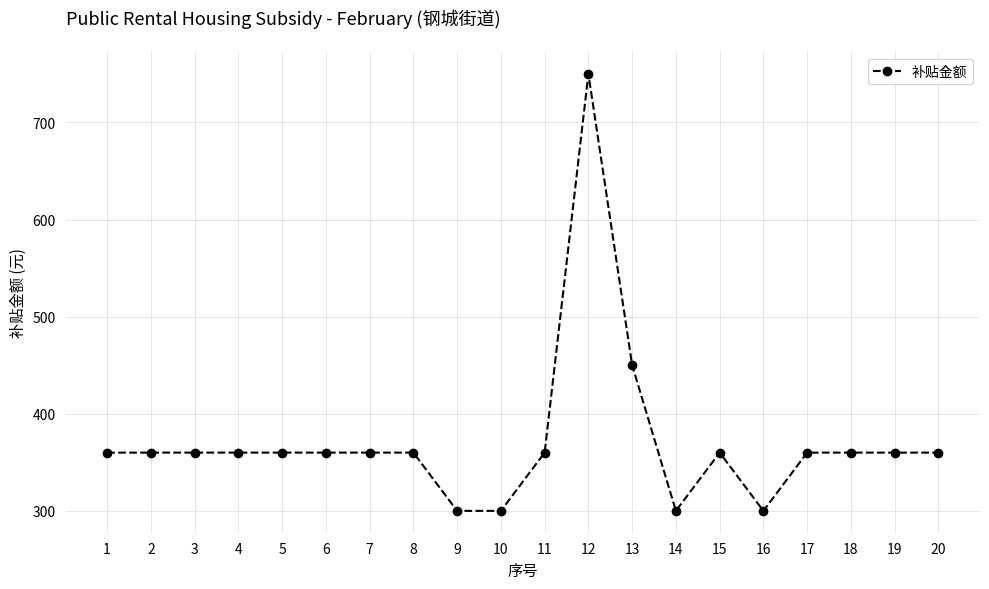

Reading left to right, transcribe all the data shown in this chart.

1=360	2=360	3=360	4=360	5=360	6=360	7=360	8=360	9=300	10=300	11=360	12=750	13=450	14=300	15=360	16=300	17=360	18=360	19=360	20=360